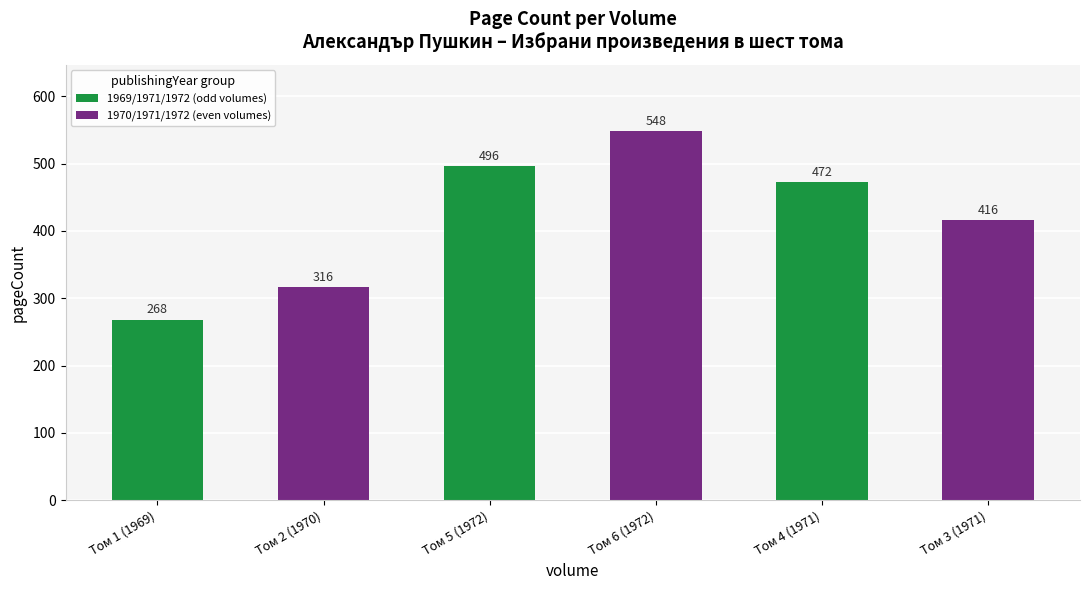

What is the sum of all 1970/1971/1972 (even volumes) values?

1280